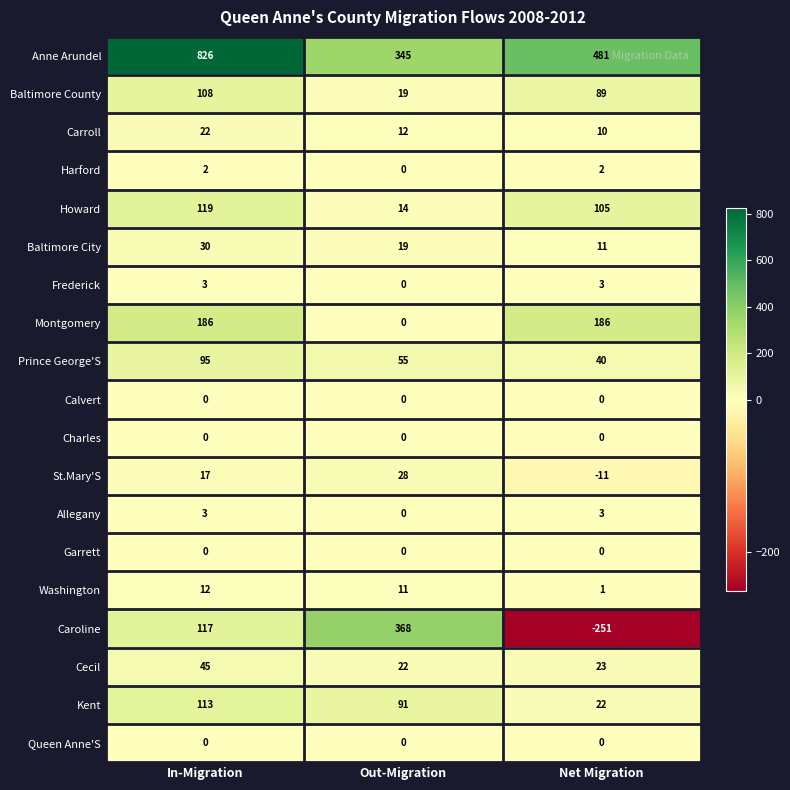

The value of Frederick at Net Migration is 3. True or false?

True